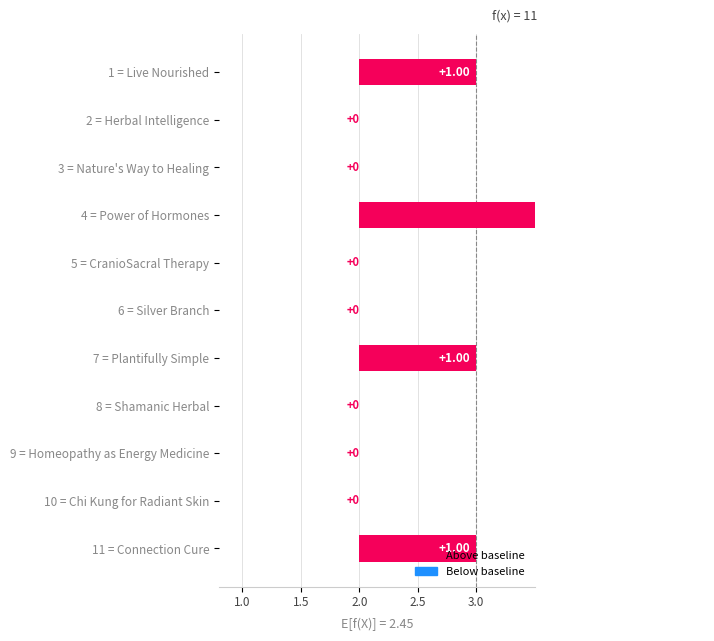

Reading left to right, extract all data points from this chart.

1	0	0	3	0	0	1	0	0	0	1